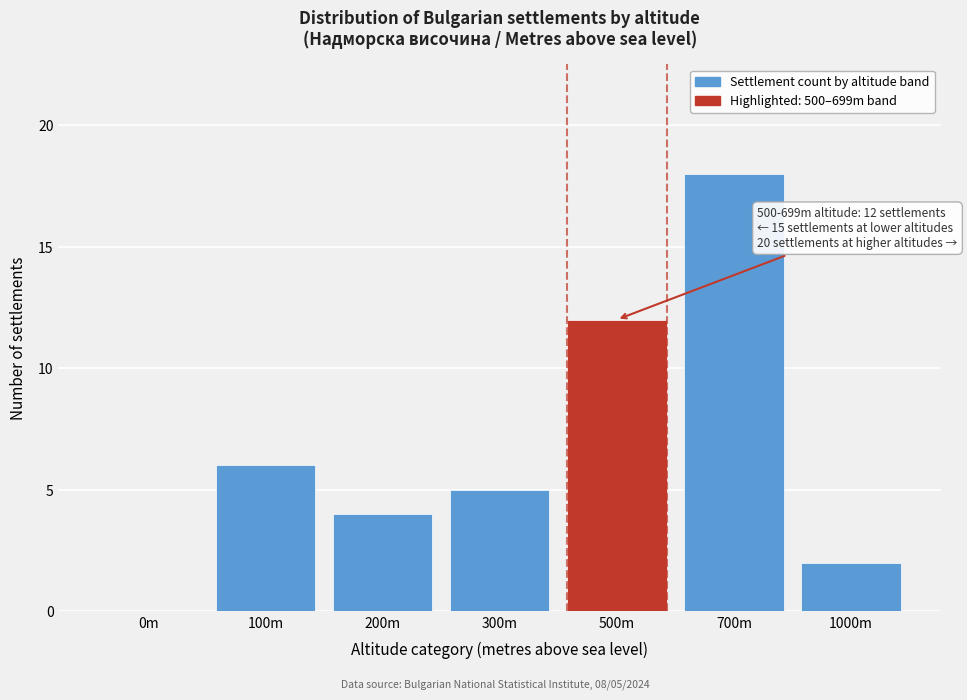

Reading right to left, transcribe all the data shown in this chart.

1000m=2	700m=18	500m=12	300m=5	200m=4	100m=6	0m=0